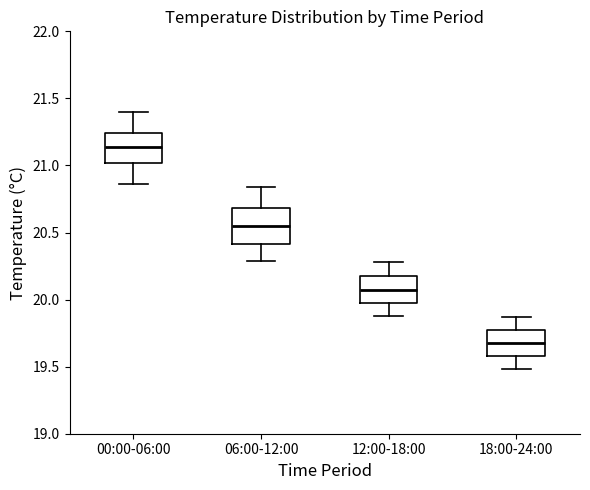

Reading left to right, read every box against the y-axis: the position of its median line, the range the box covers, and the ends of its whiskers. The values are not printed on the chart, so give them approximately, as read against the axis.

00:00-06:00: median 21.15, box 21.00 to 21.25, whiskers 20.85 to 21.40
06:00-12:00: median 20.55, box 20.40 to 20.70, whiskers 20.30 to 20.85
12:00-18:00: median 20.10, box 20.00 to 20.15, whiskers 19.90 to 20.30
18:00-24:00: median 19.70, box 19.60 to 19.75, whiskers 19.50 to 19.85